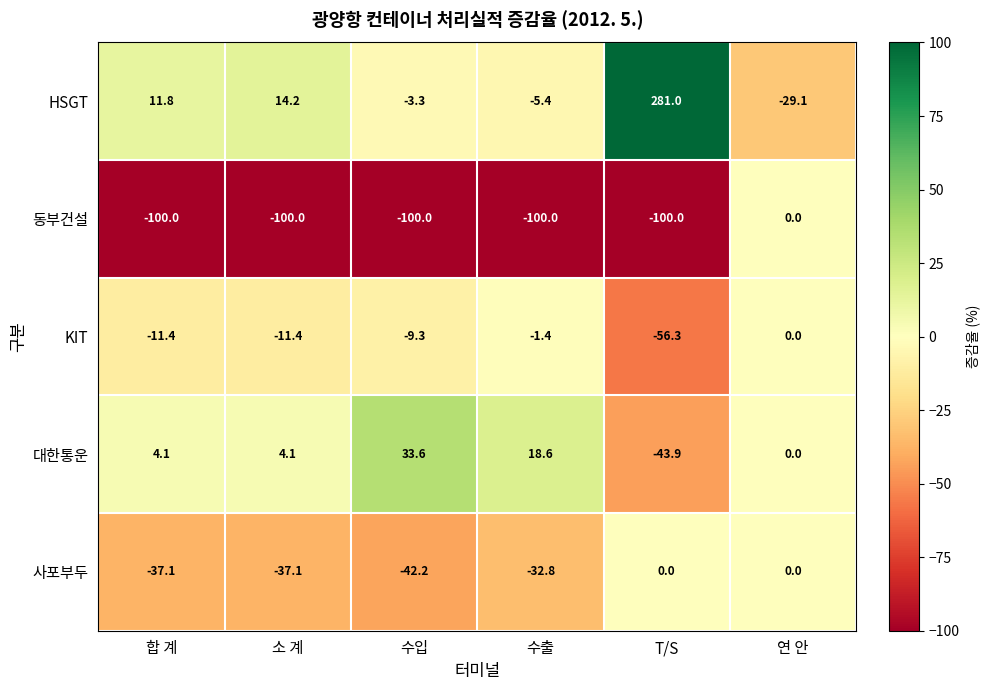

Which series changed the most between 소 계 and 수출?

HSGT